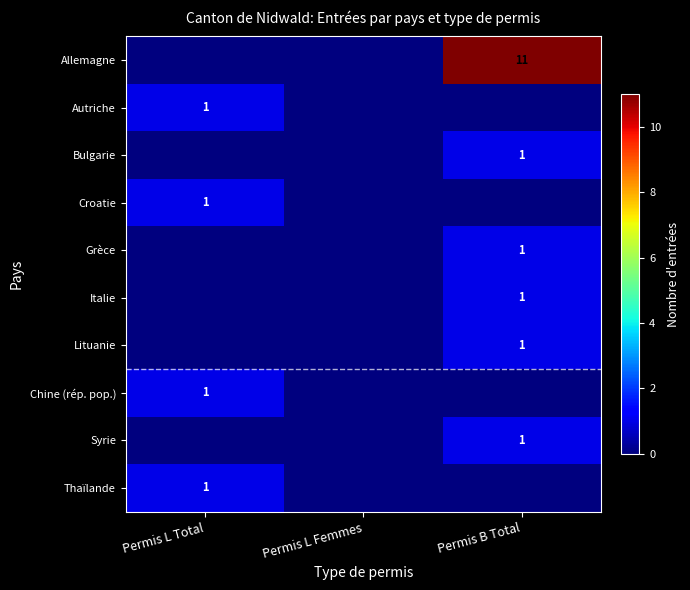

True or false: Allemagne has a value of 11 at Permis B Total.

True